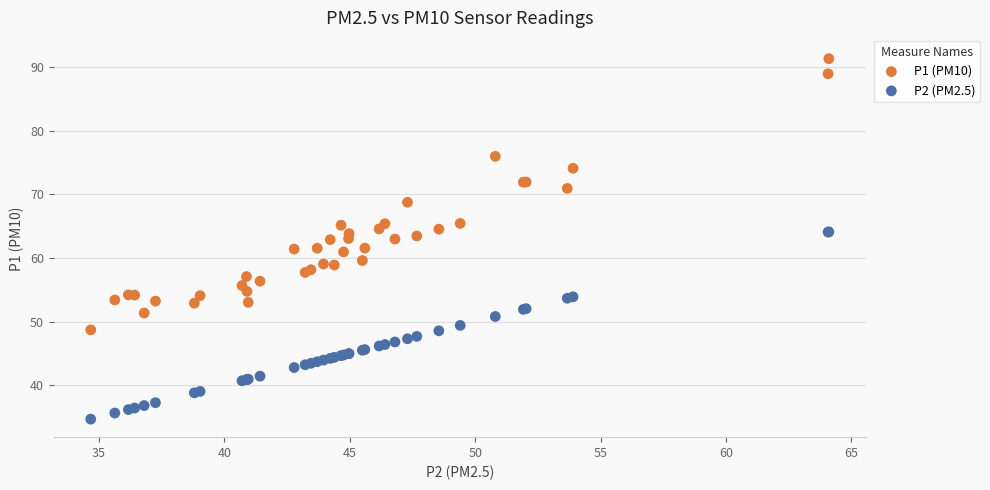

Which series has the widest spread of Y values?

P1 (PM10)